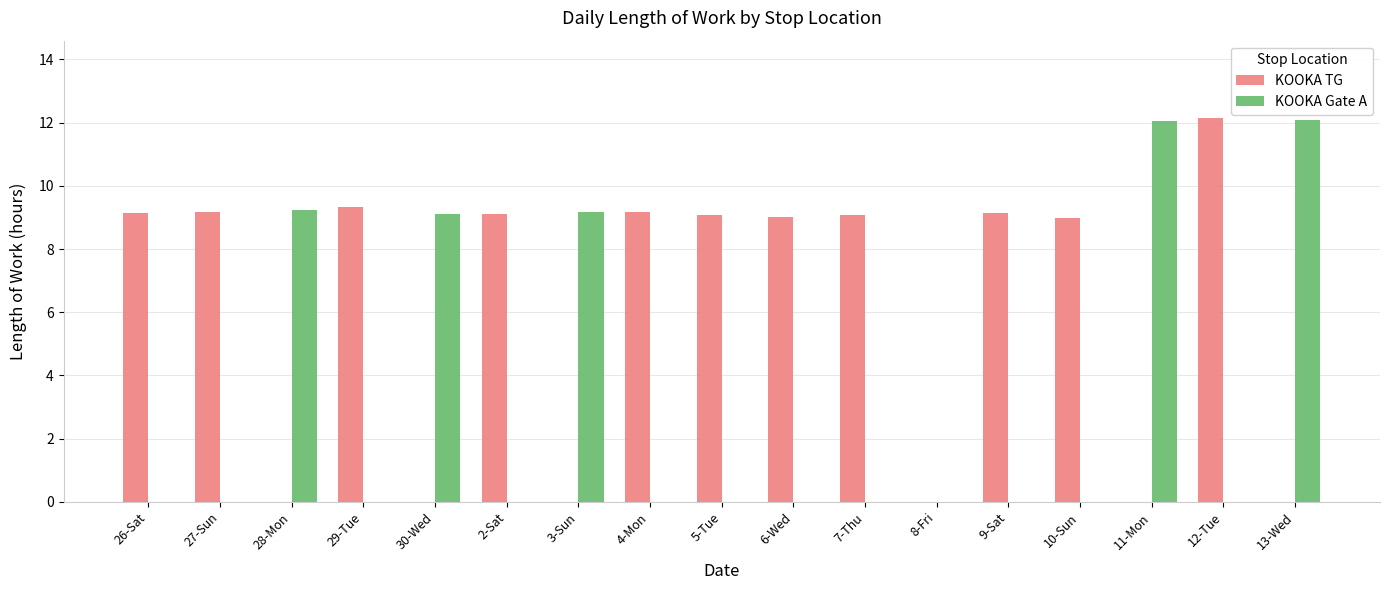

What is the sum of the KOOKA TG values at 7-Thu and 3-Sun?

9.1